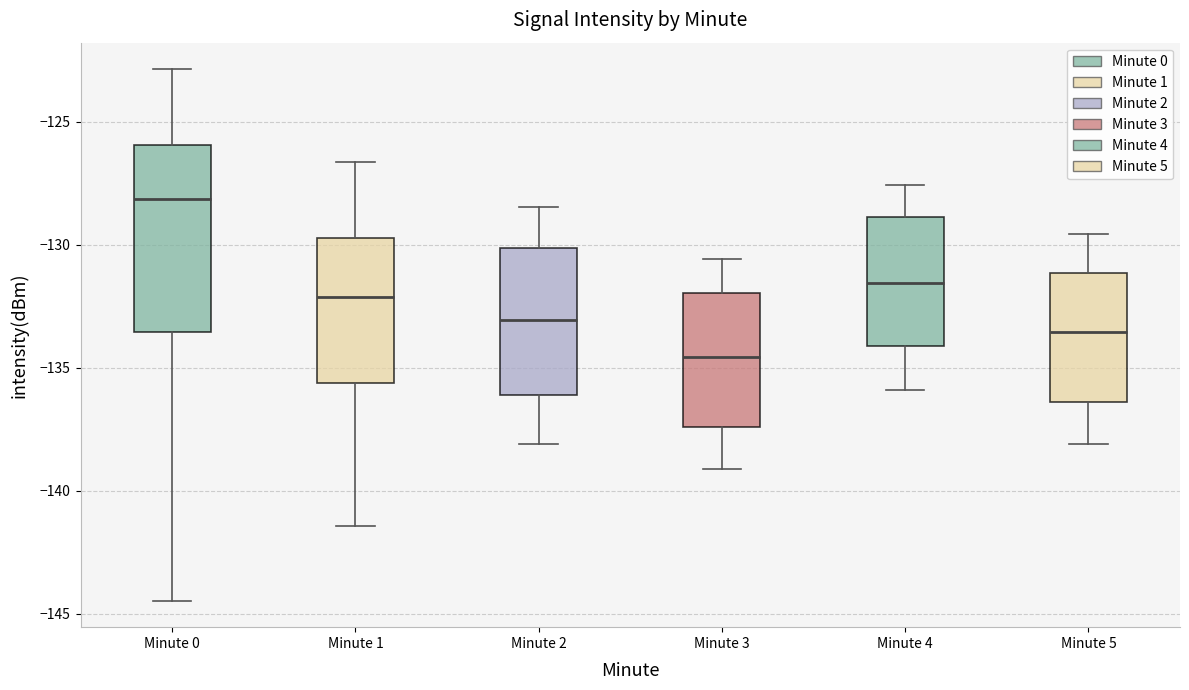

Comparing the boxes themselves (not the whiskers), which one is the tallest?

Minute 0